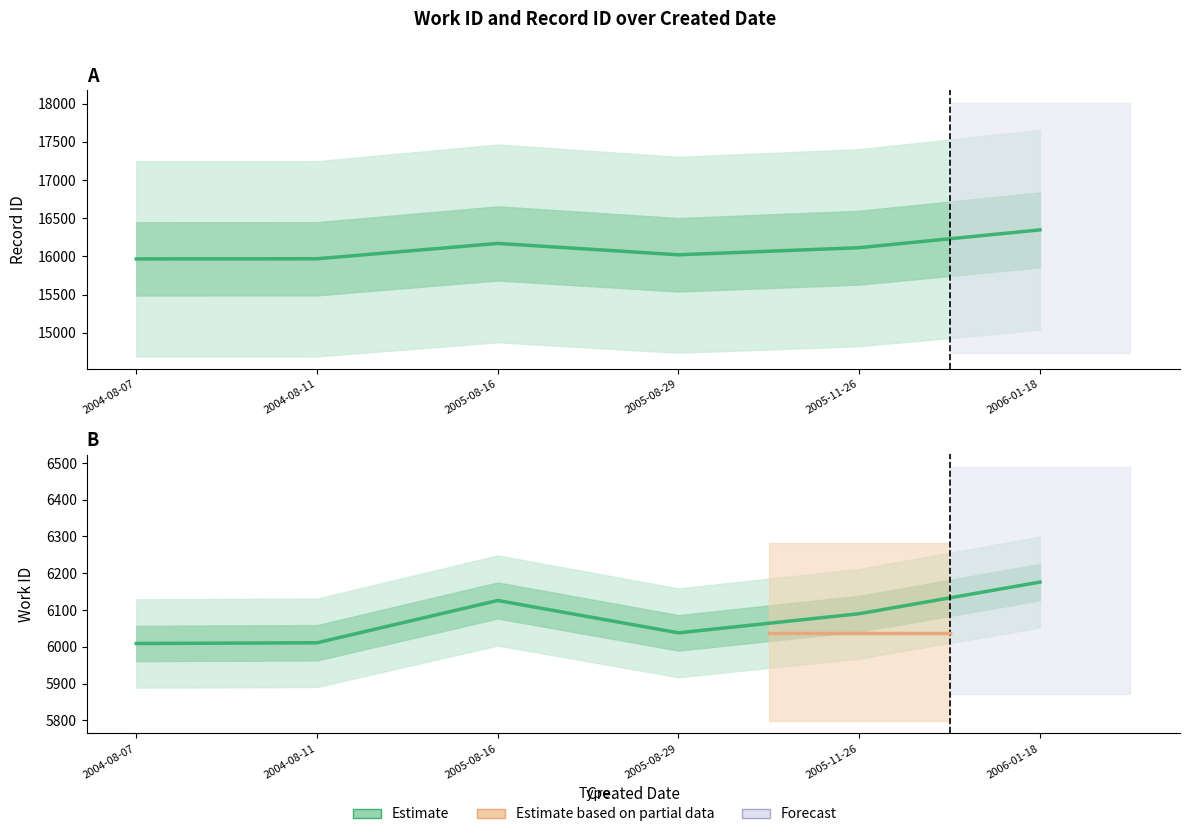

How many data points in Estimate (Work ID) are less than 6090?

3